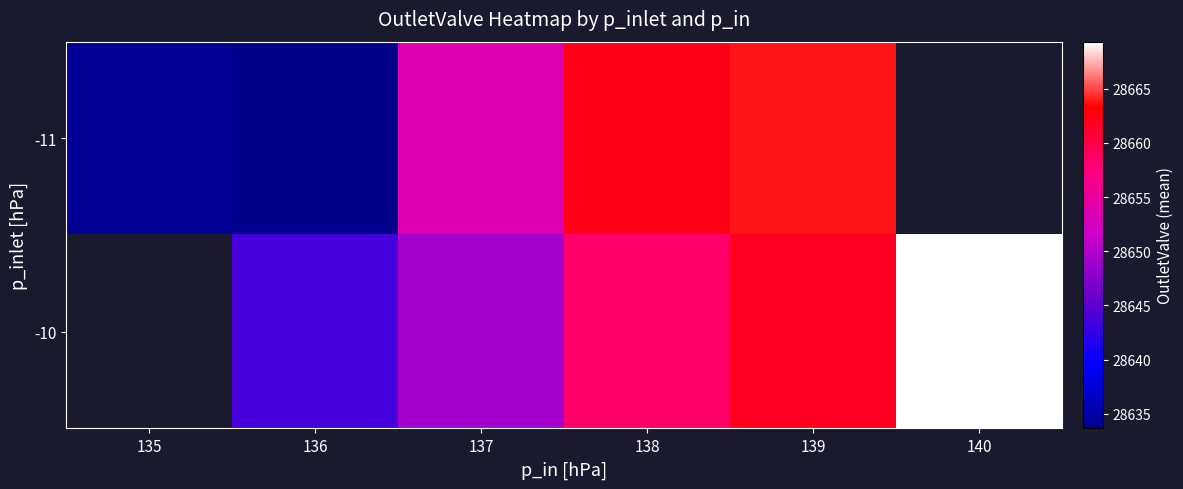

Rank the series by their average value, from lowest to highest.

-11, -10